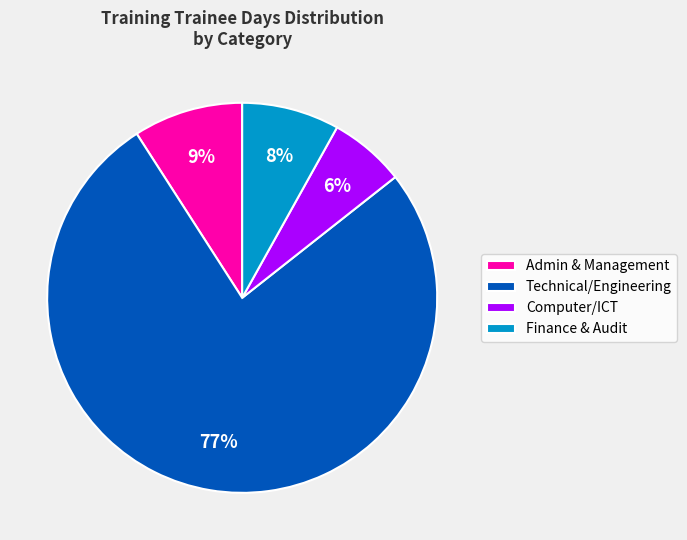

Count the number of slices in the pie.

4